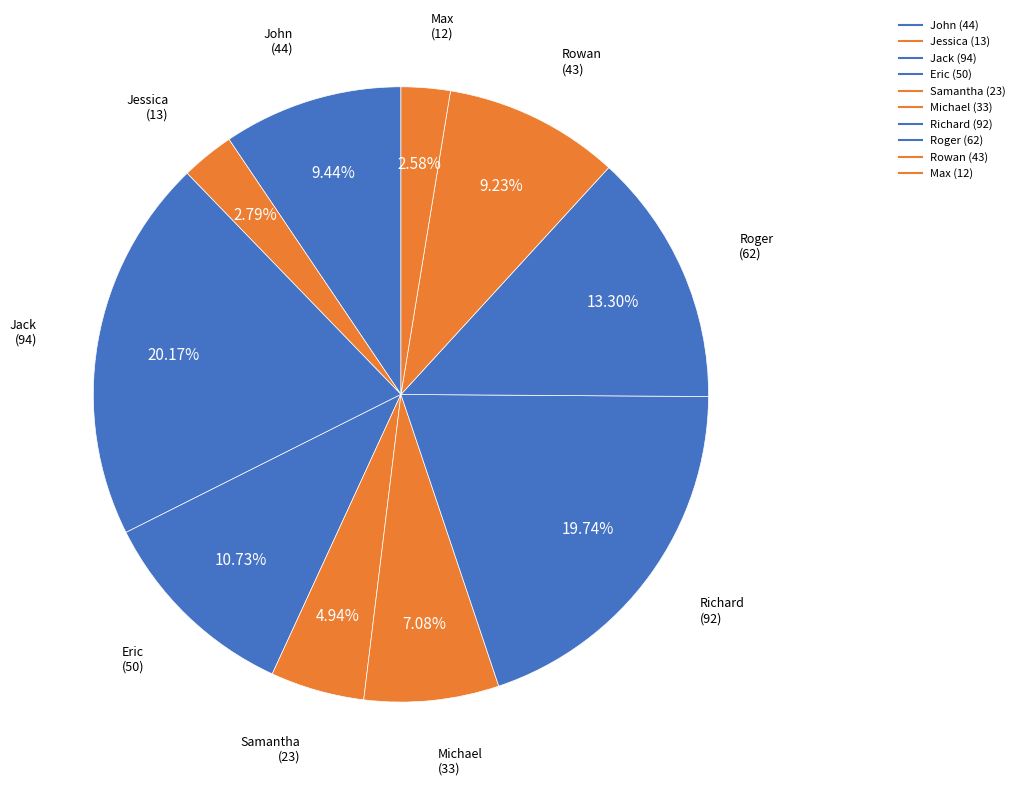

To the nearest percent, what percentage of the pie is John?

9%